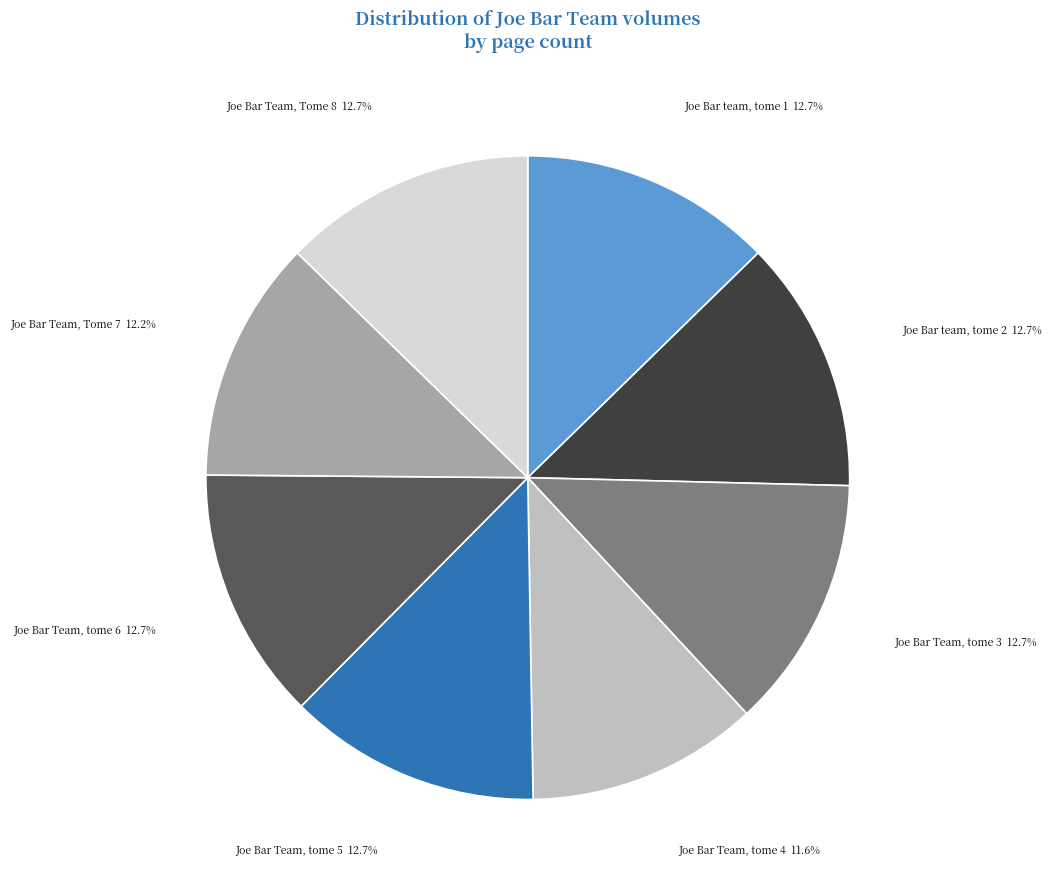

What percentage is the Joe Bar Team, Tome 8 slice, to the nearest percent?

13%